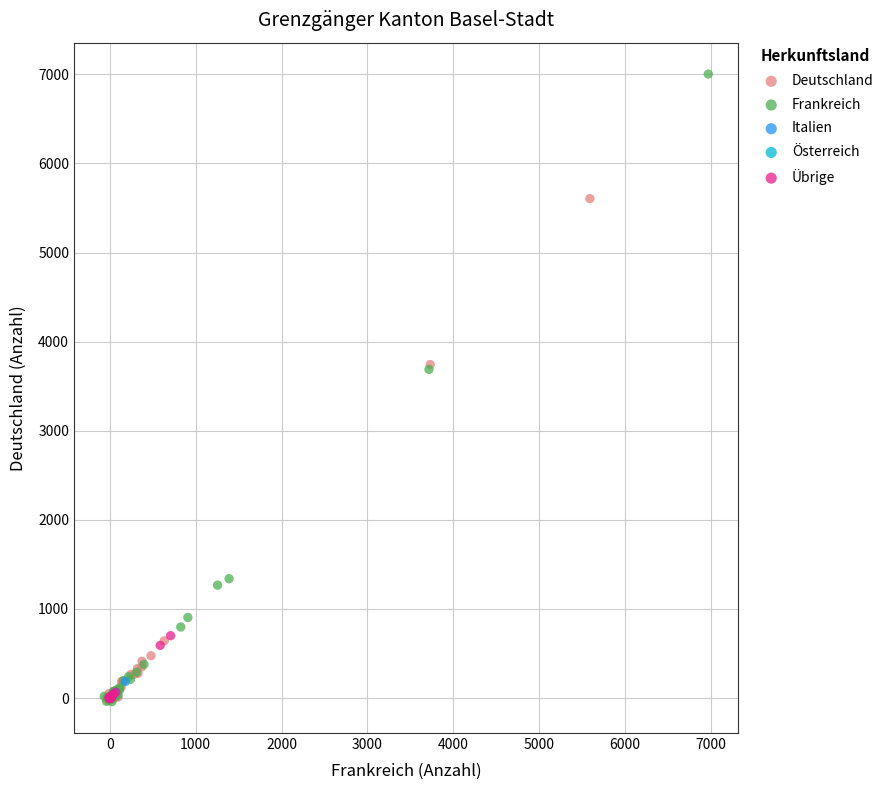

Which series has the widest spread of Y values?

Frankreich